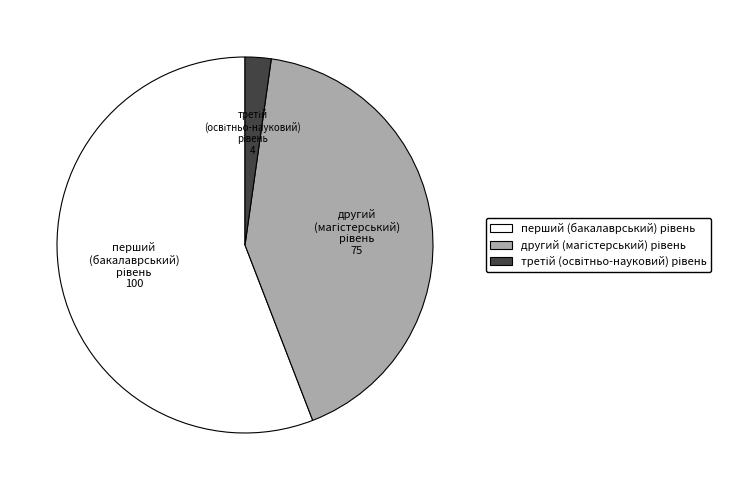

Is there any slice that represents more than half of the pie?

Yes